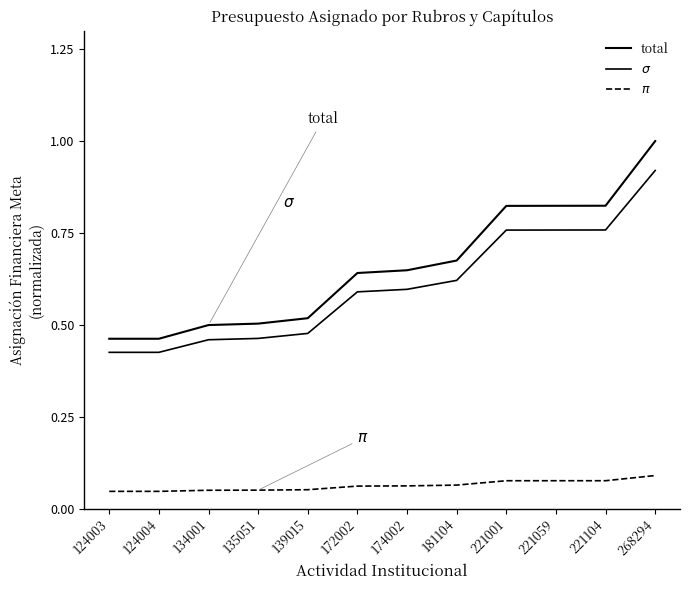

The $\sigma$ series shows 0.9 at 268294. True or false?

True